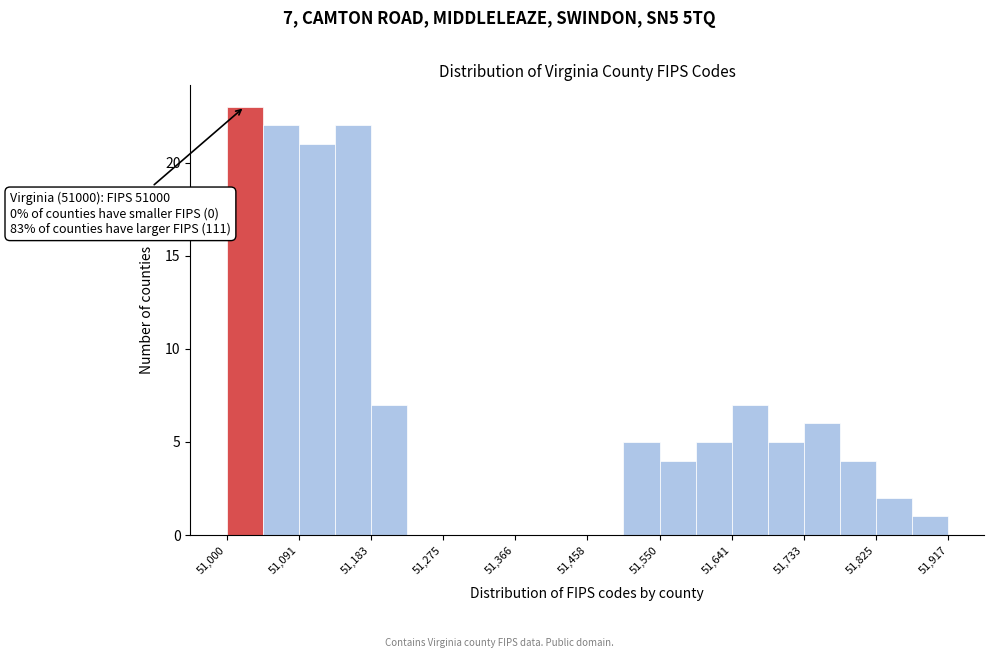

Over which range of the x-axis is the bar tallest?

51000 to 51050